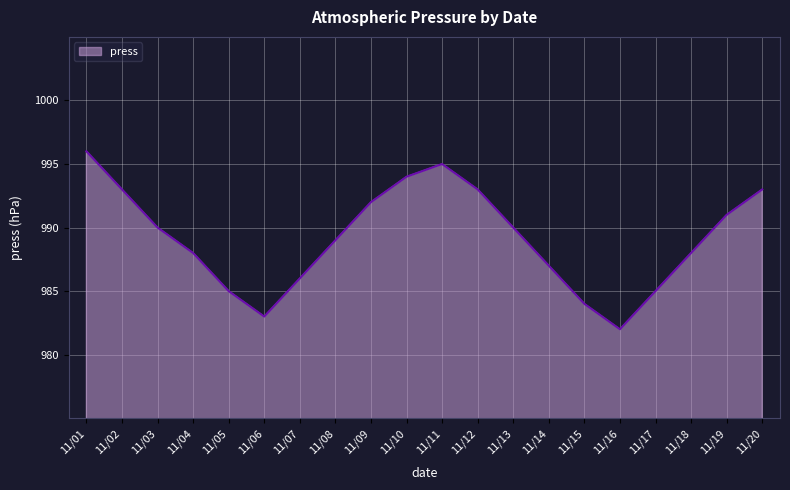

Is it true that the value at 11/13 is 531?

False